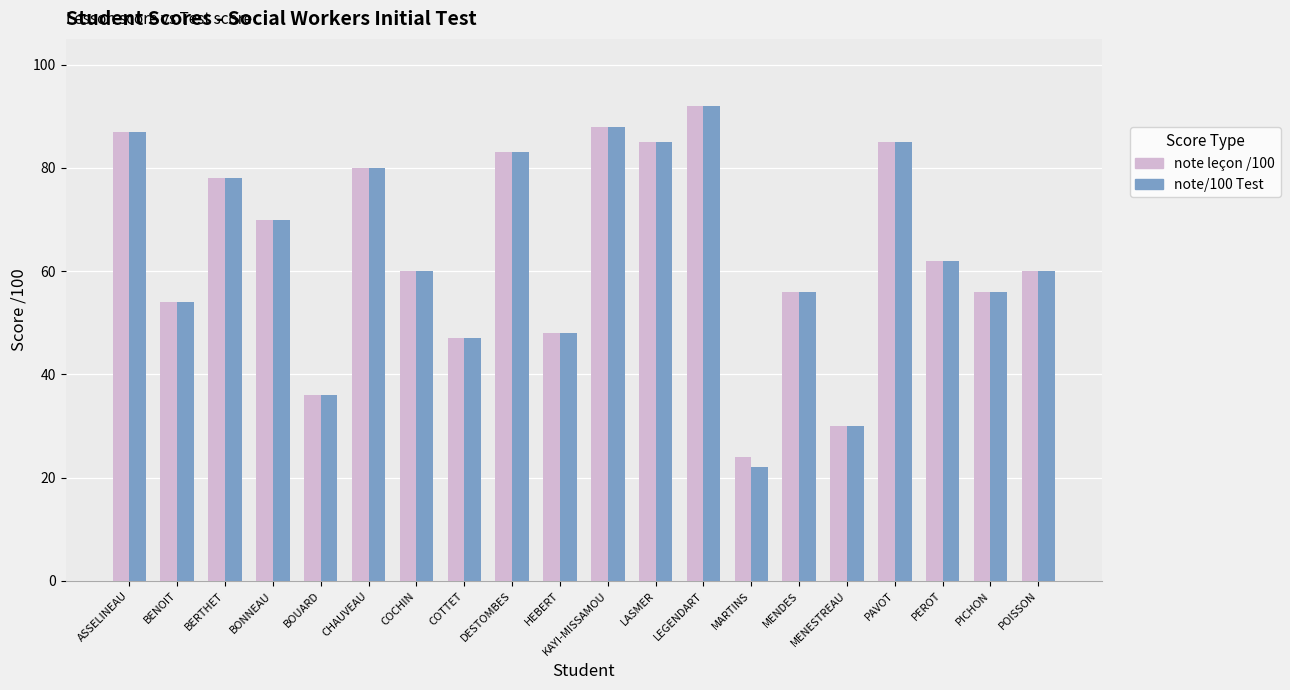

The note leçon /100 series shows 100 at POISSON. True or false?

False